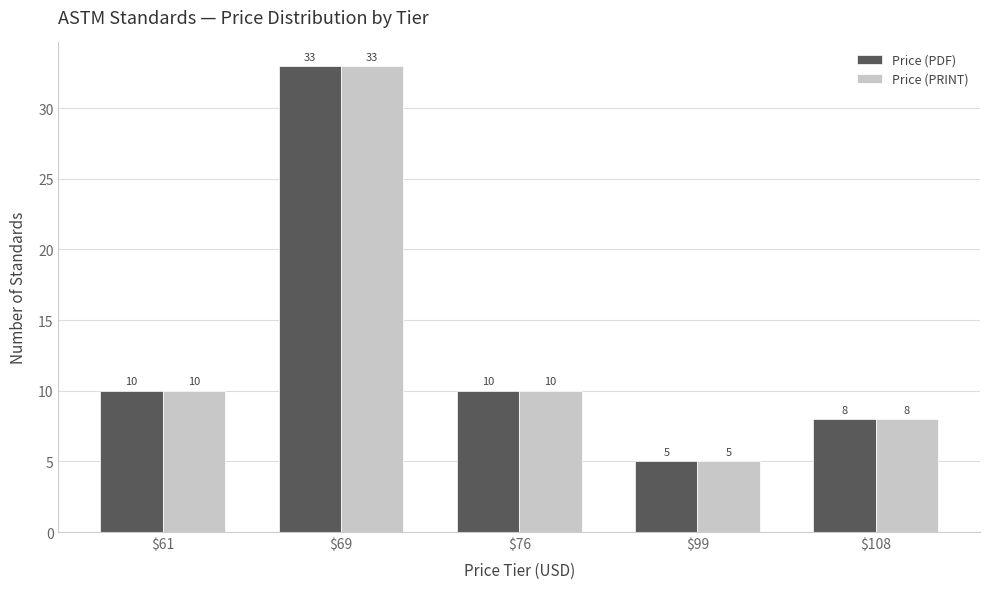

The Price (PRINT) series shows 33 at $69. True or false?

True